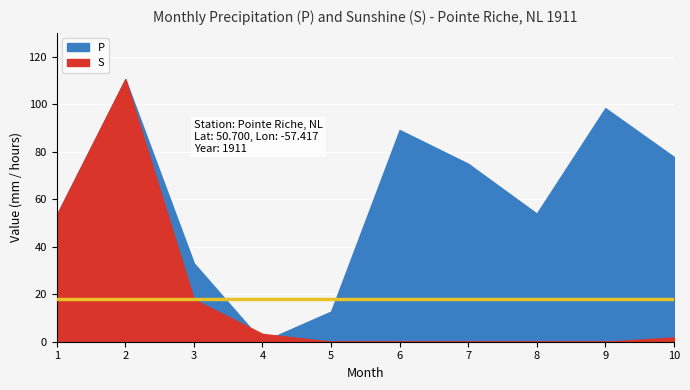

Which series has the largest total across all categories?

P